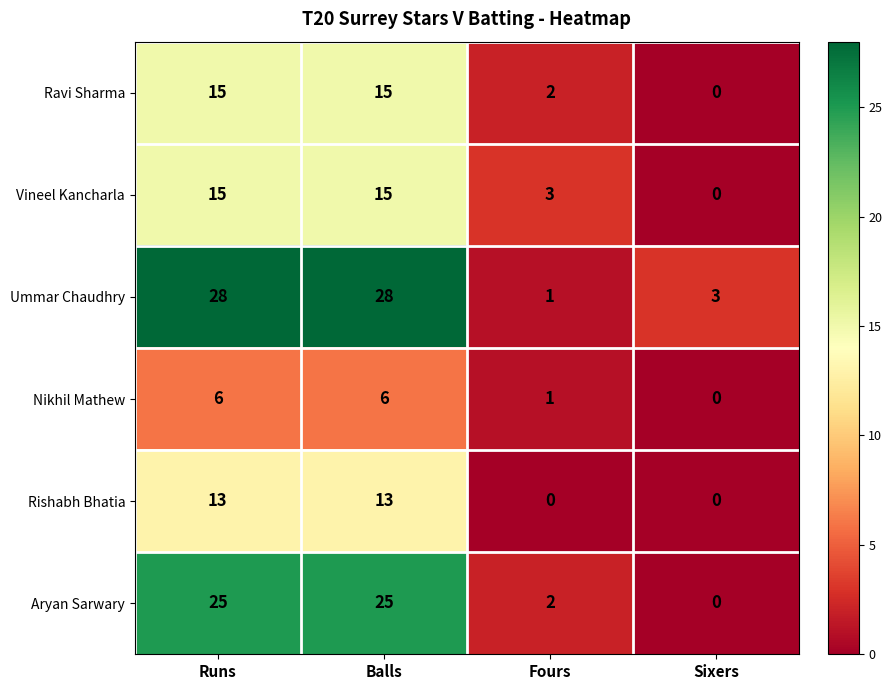

What is the difference between the highest and lowest values at Runs?

22